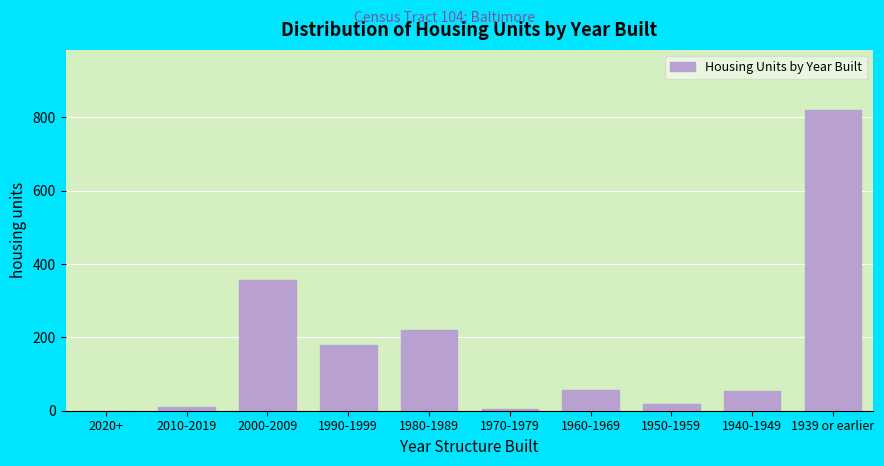

Which label corresponds to the largest value in the chart?

1939 or earlier